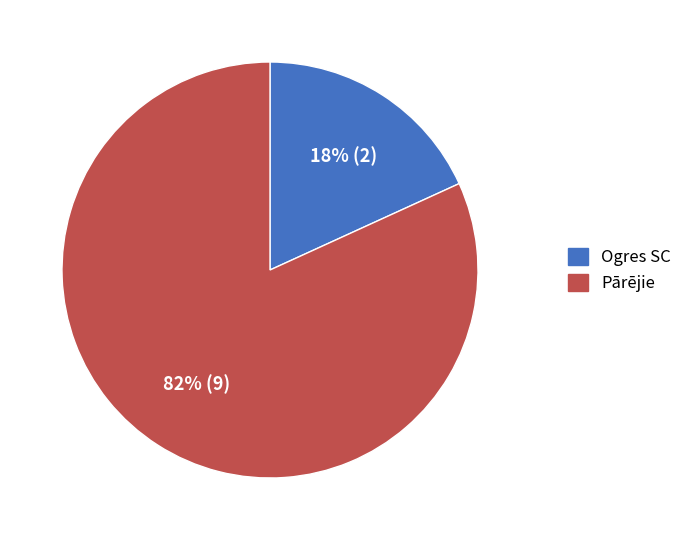

To the nearest percent, what is the difference between the largest and smallest slice percentages?

64%